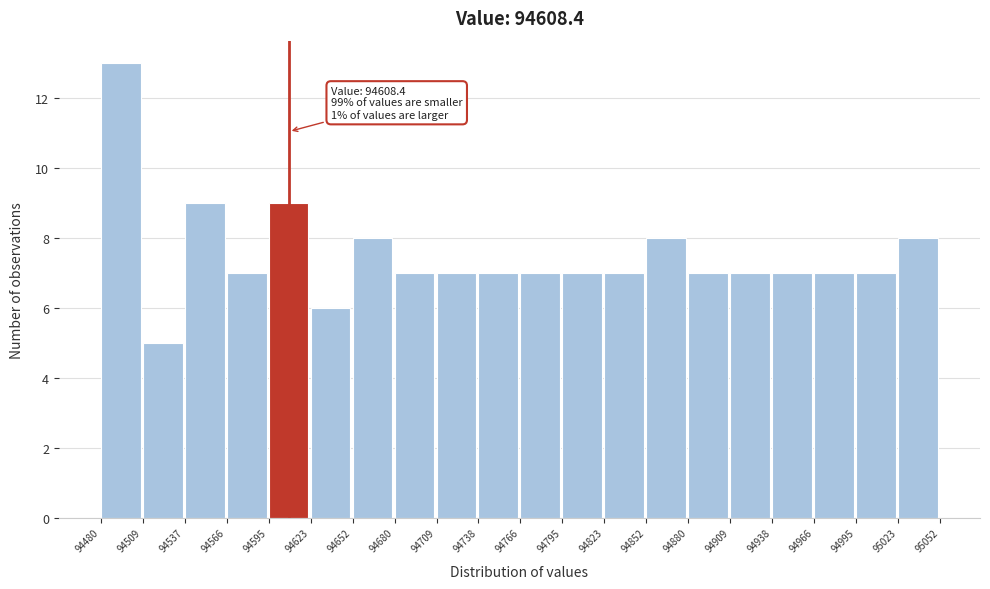

Over which range of the x-axis is the bar tallest?

94480 to 94509